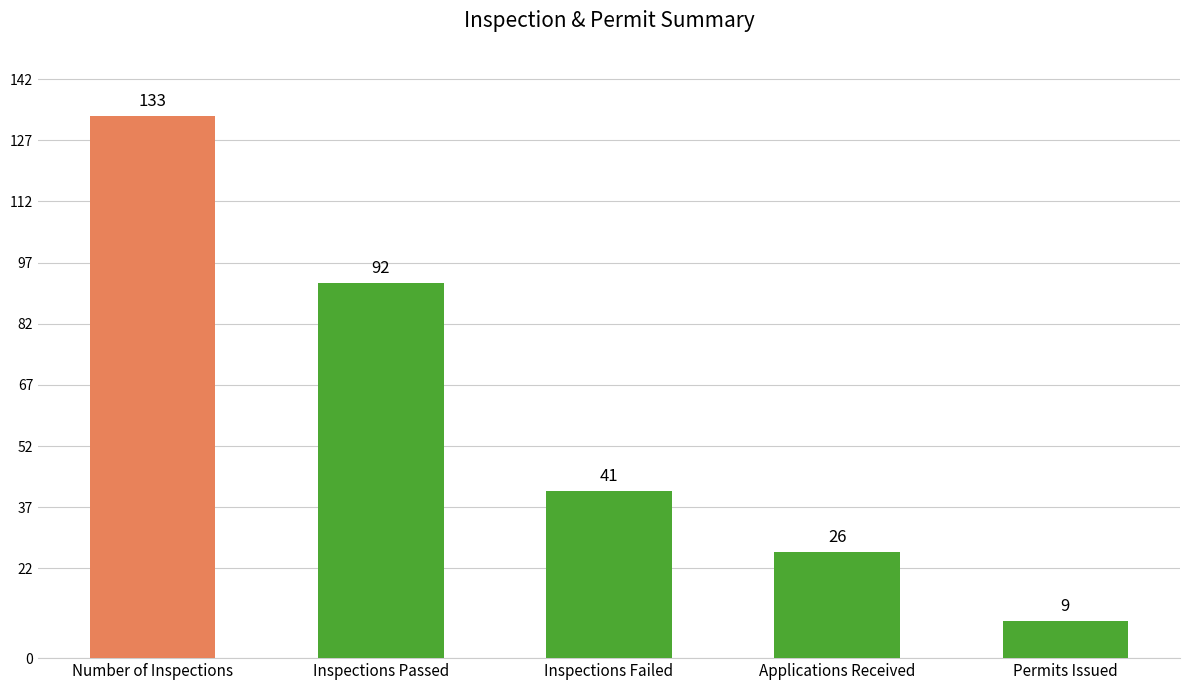

How many bars are there in total?

5